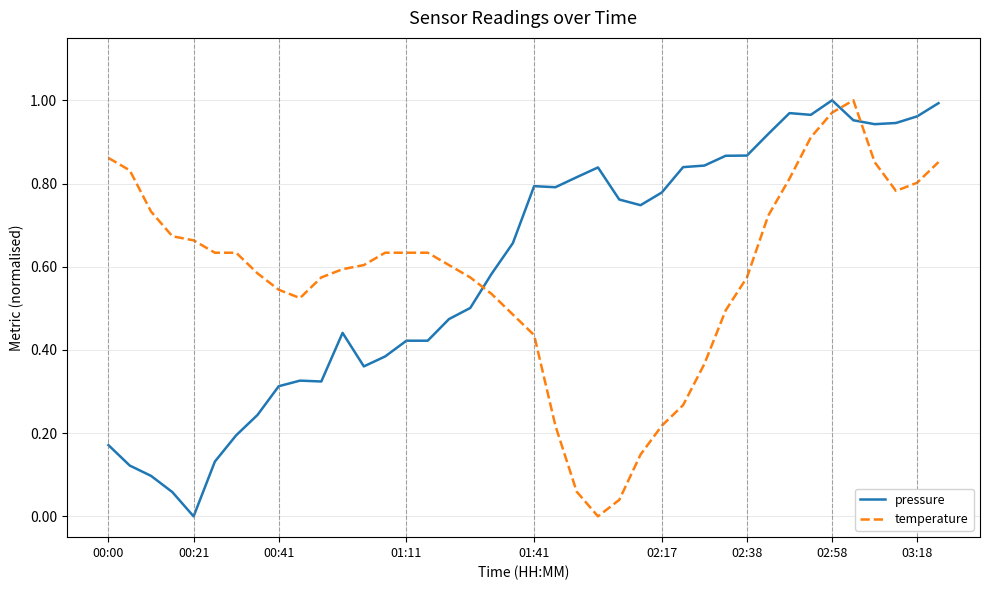

How many series are shown in this chart?

2